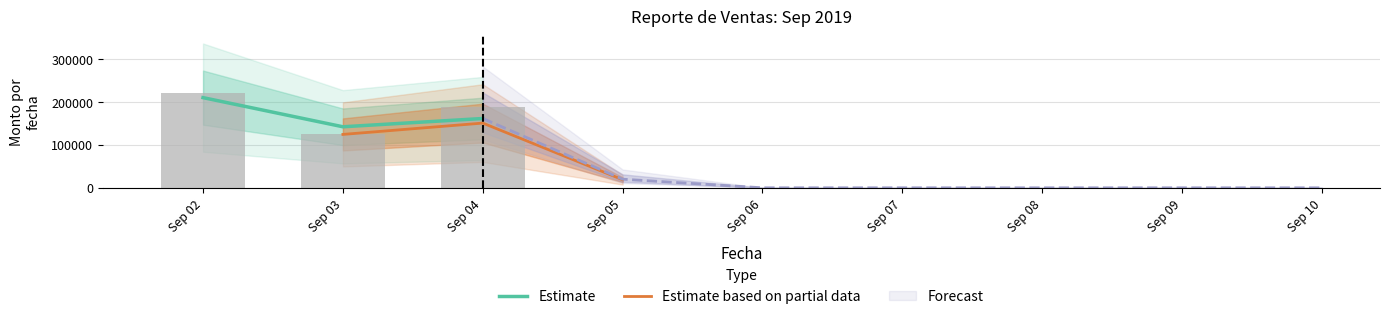

What is the difference between the second highest and minimum values in the Estimate series?

19304.0